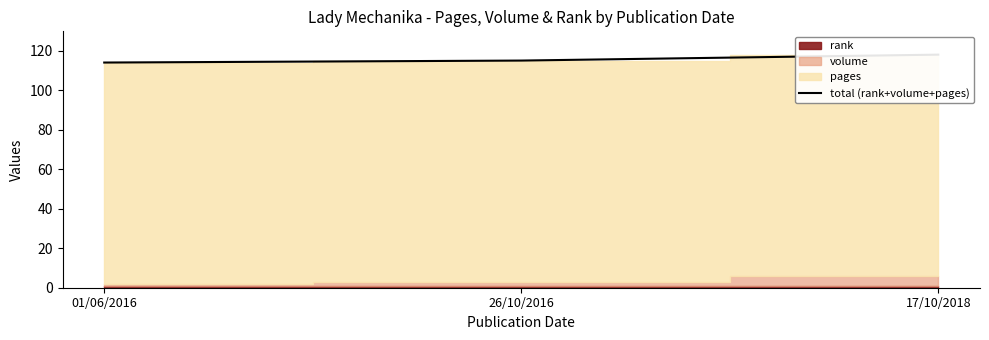

At which label is the value closest to 116?

26/10/2016